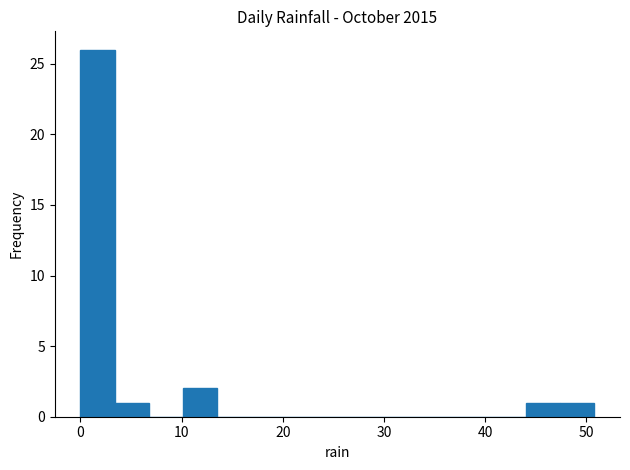

Around what value on the x-axis is the tallest bar? Give the approximate position of its centre, as read against the axis.

2